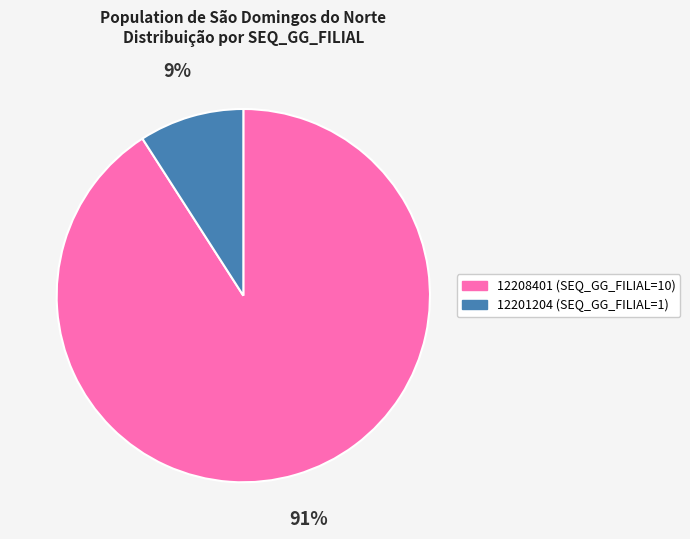

The 12201204 slice represents 22% of the pie. True or false?

False